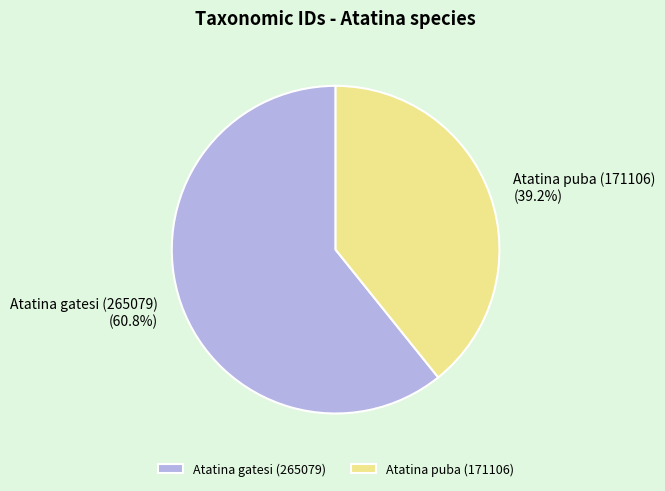

What percentage is the Atatina puba (171106) slice, to the nearest percent?

39%